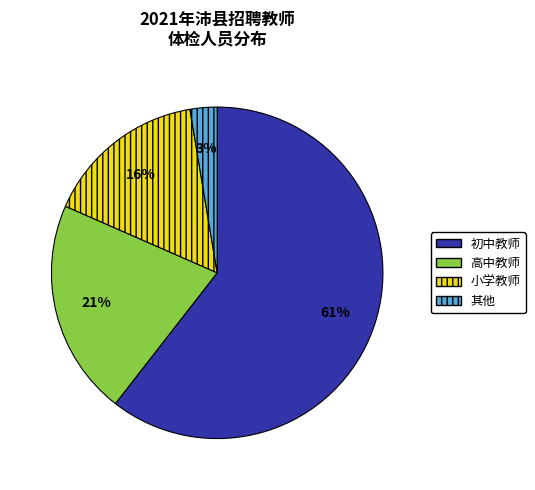

Between 小学教师 and 初中教师, which is larger?

初中教师